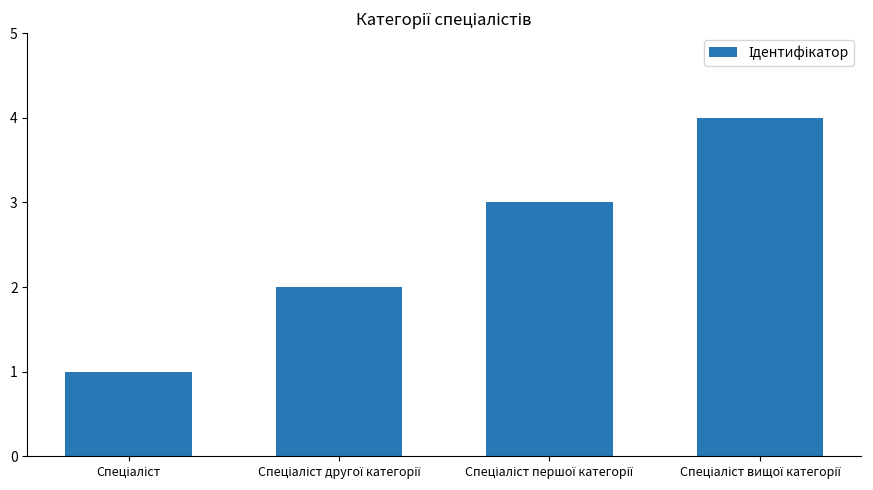

What is the greatest value displayed?

4